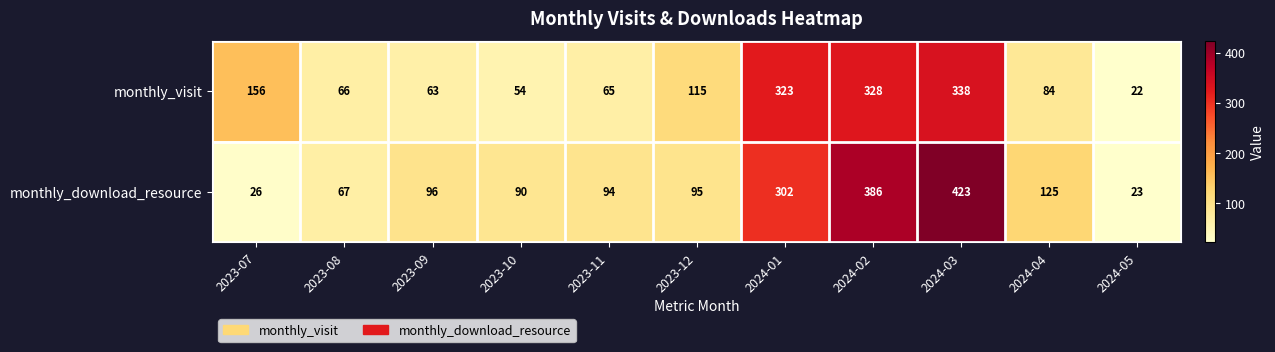

Between 2023-08 and 2024-02, which series saw the biggest shift?

monthly_download_resource